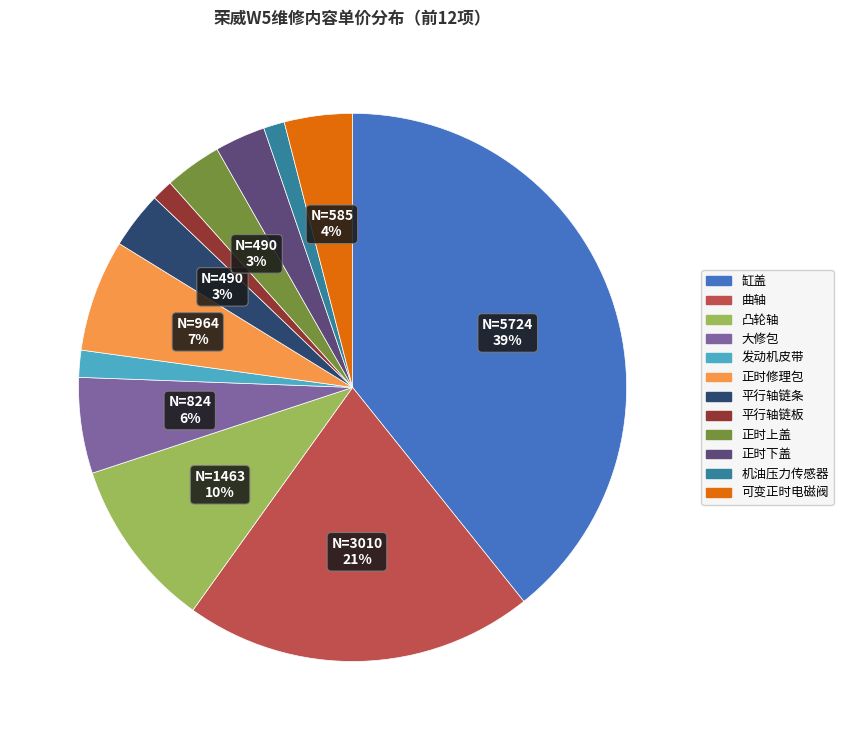

To the nearest percent, what portion does 缸盖 represent?

39%